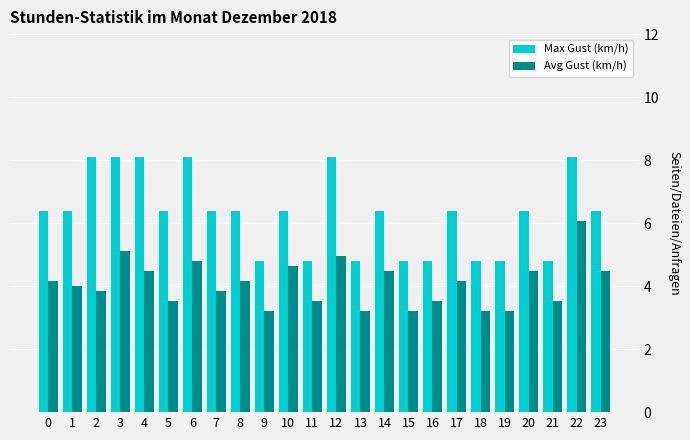

How many groups of bars are there?

24